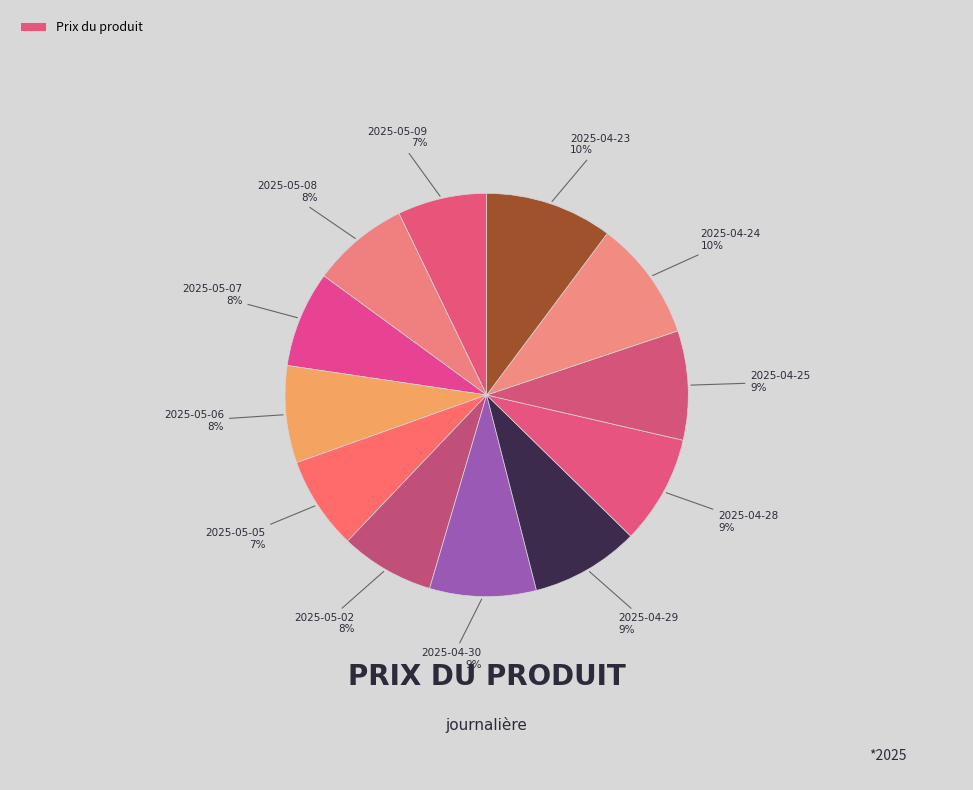

How many segments does this pie chart have?

12